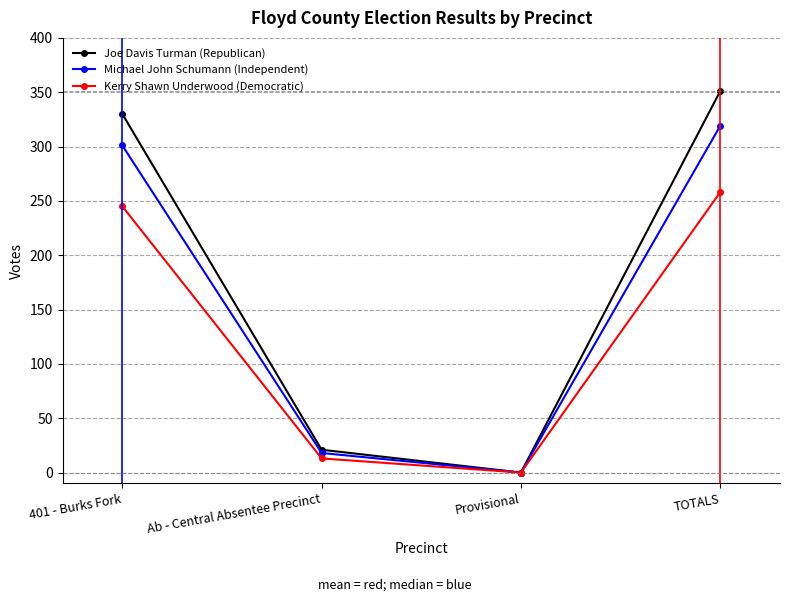

How many series are shown in this chart?

3